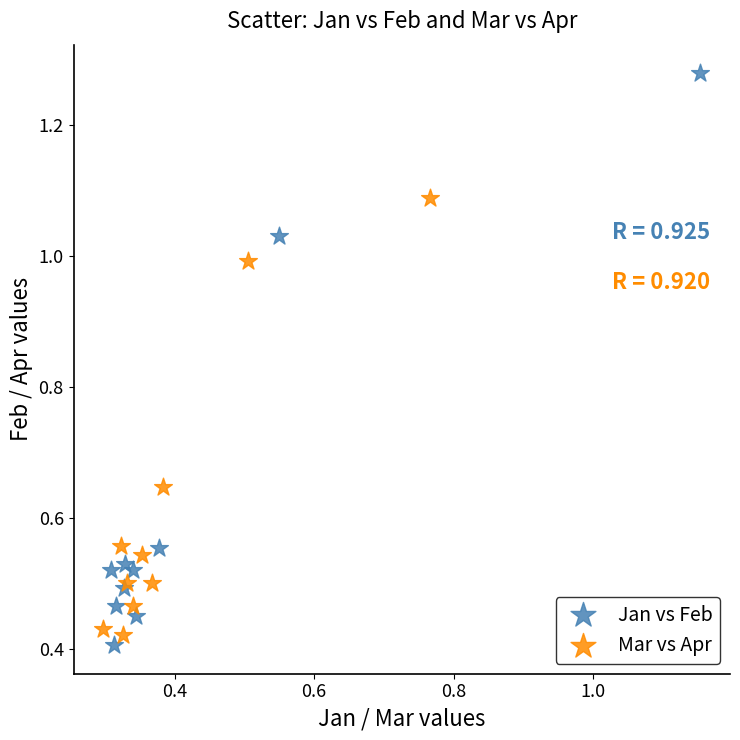

Which series contains the highest Y value?

Jan vs Feb